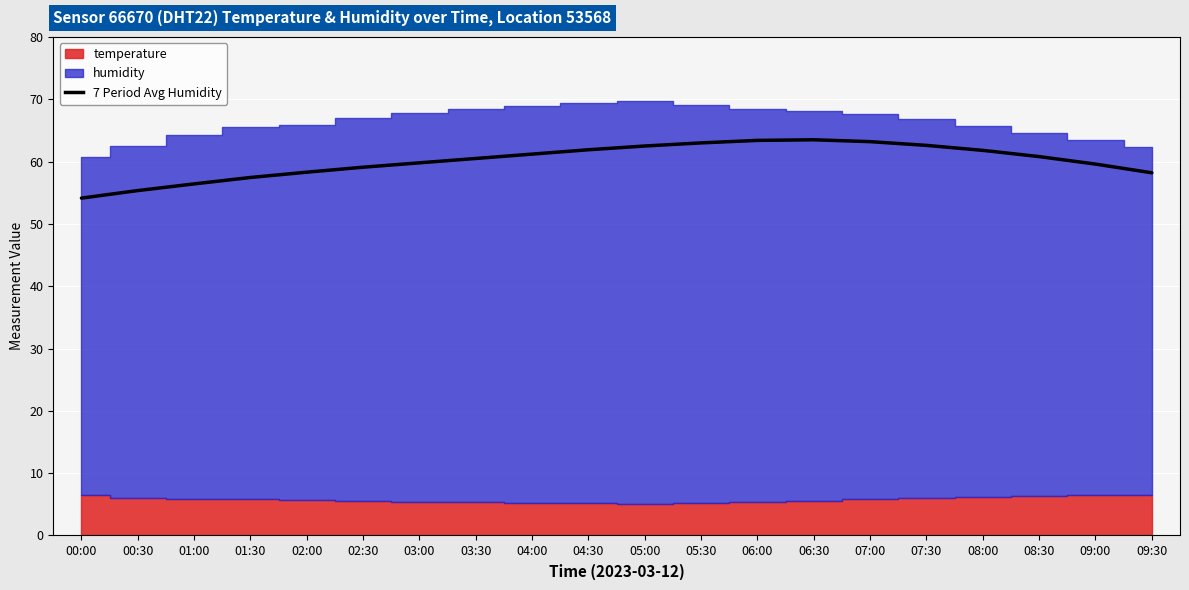

What is the minimum value for 7 Period Avg Humidity?

54.1